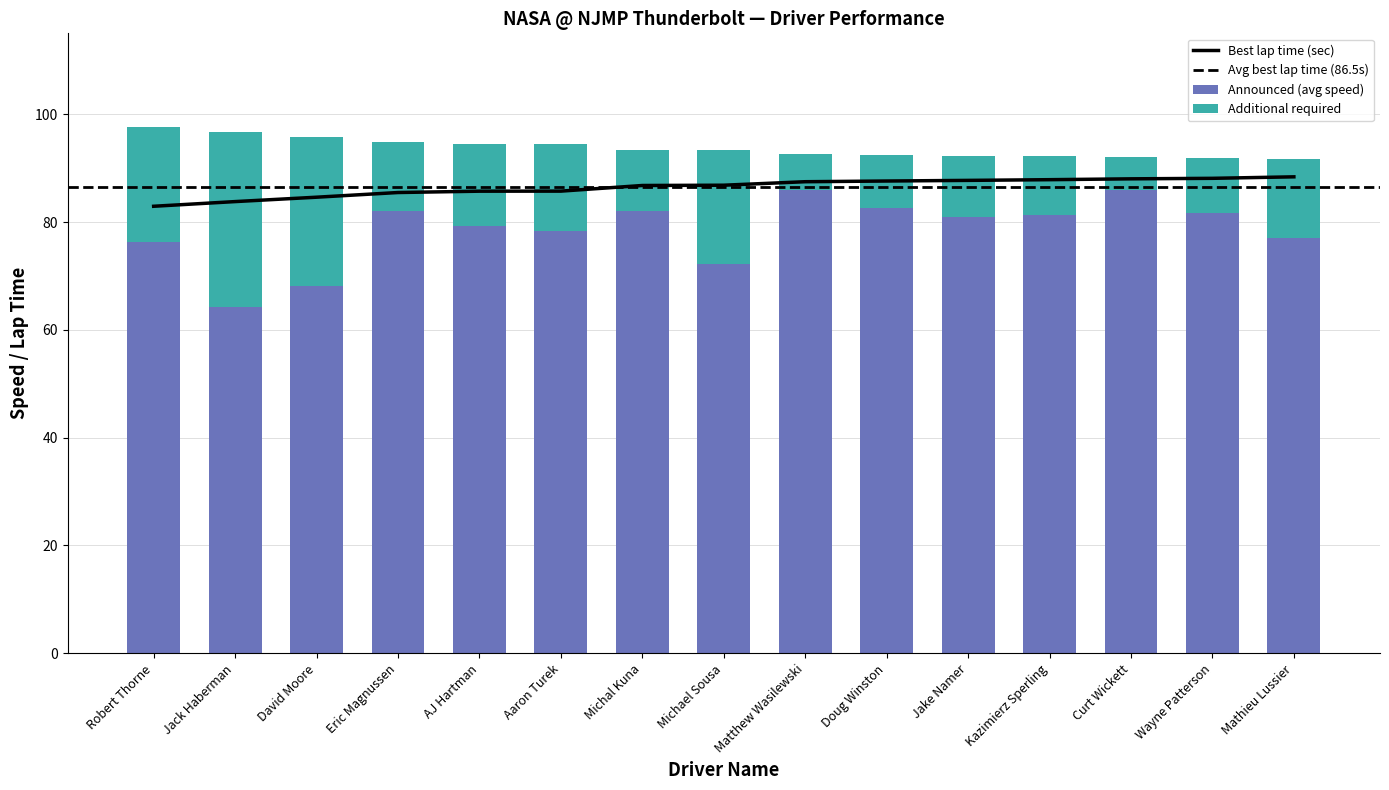

What position from the right is 7?

8